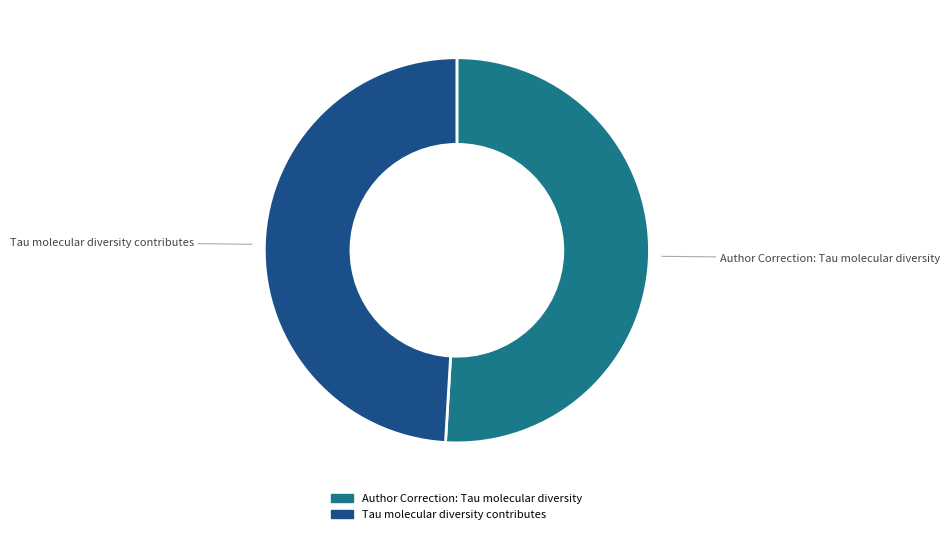

Rank the categories by value from highest to lowest.

Author Correction: Tau molecular diversity, Tau molecular diversity contributes